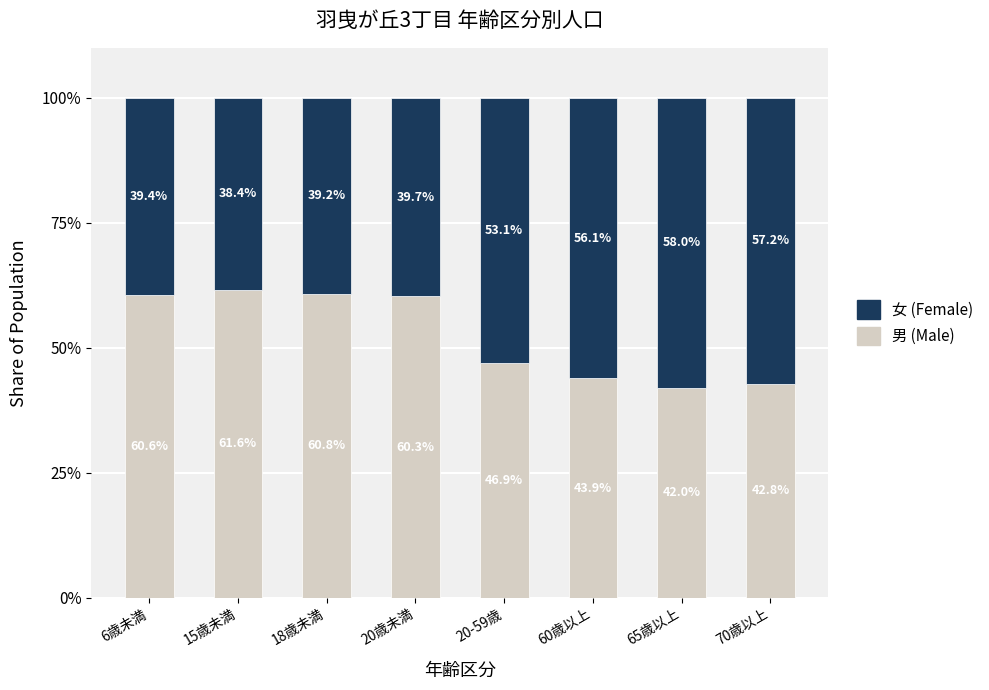

At which label is 男 (Male) closest to 51?

20-59歳